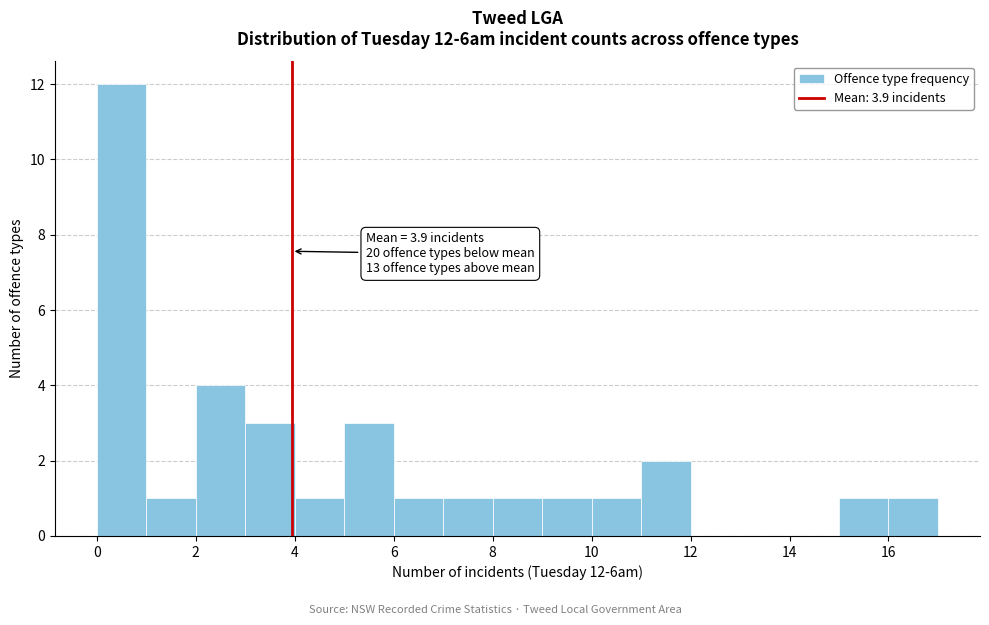

Which range on the x-axis has the tallest bar?

0 to 1